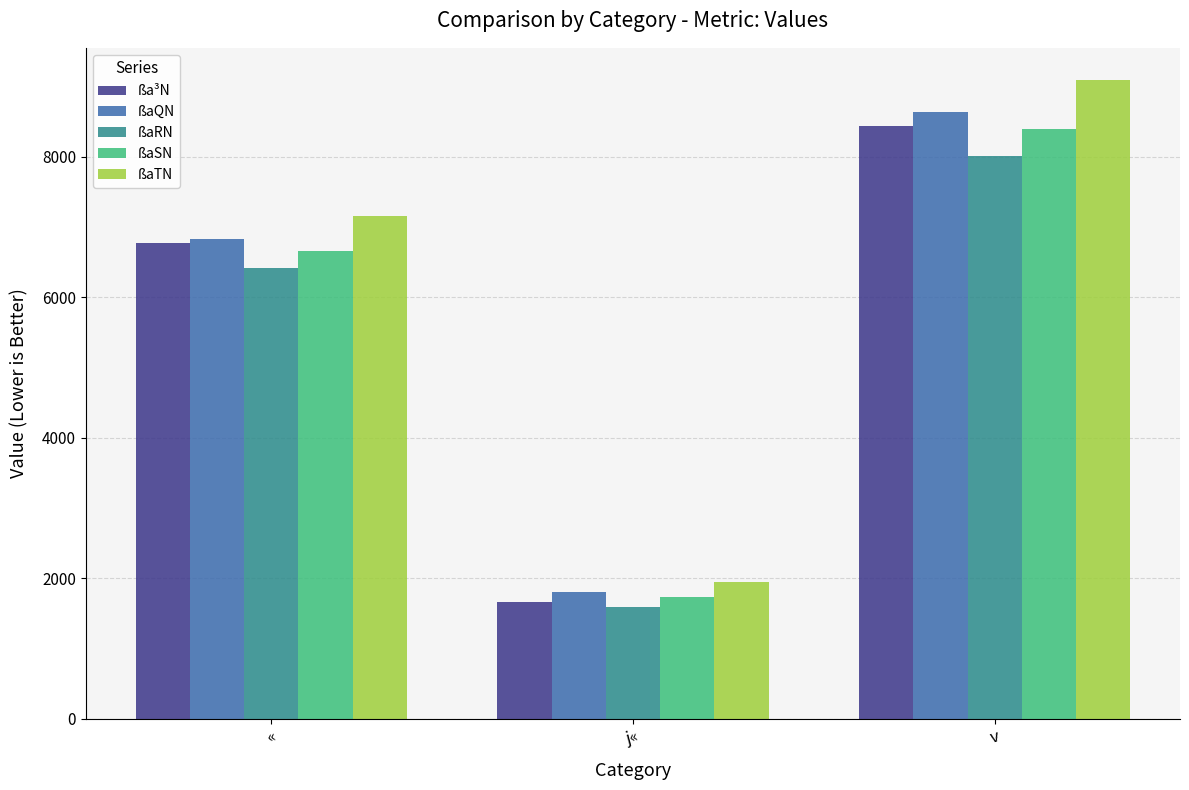

What are all the series names shown in the legend?

ßa³N, ßaQN, ßaRN, ßaSN, ßaTN